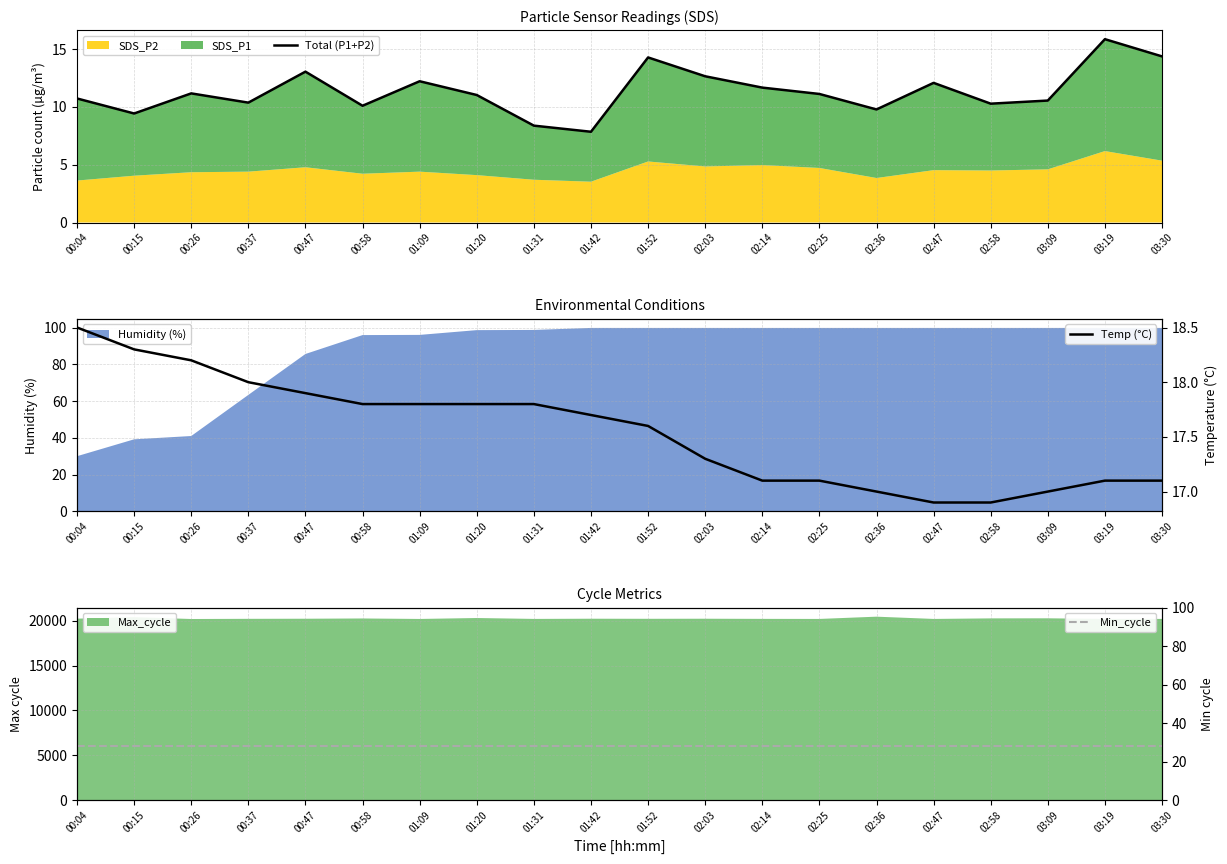

Is the value of Total (P1+P2) at 02:14 greater than the value of Min_cycle at 03:09?

No